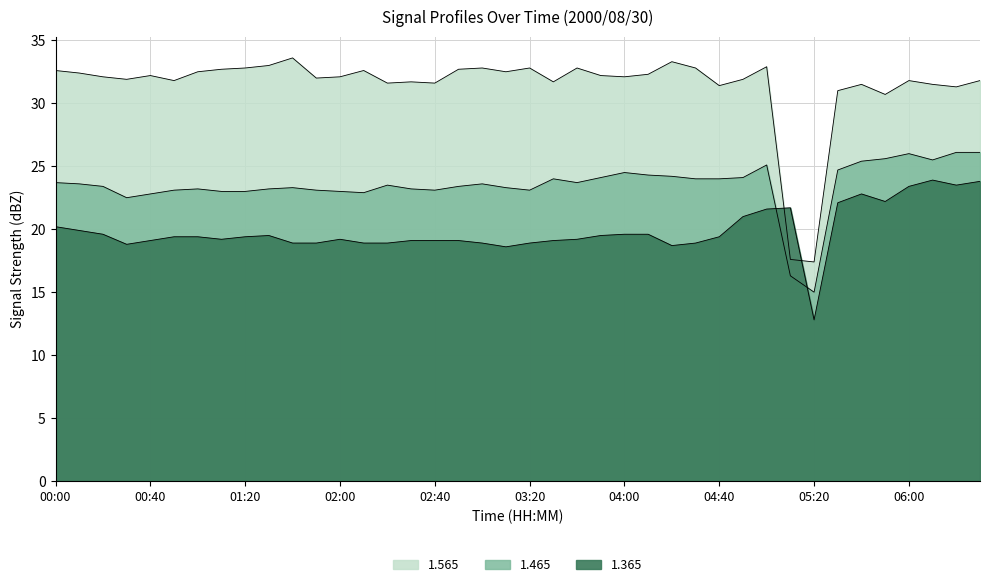

Between which two adjacent categories do 1.365 and 1.465 first intersect?

05:00 and 05:10